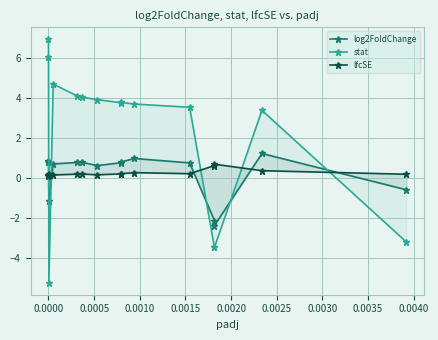

Does the chart have visible grid lines?

Yes